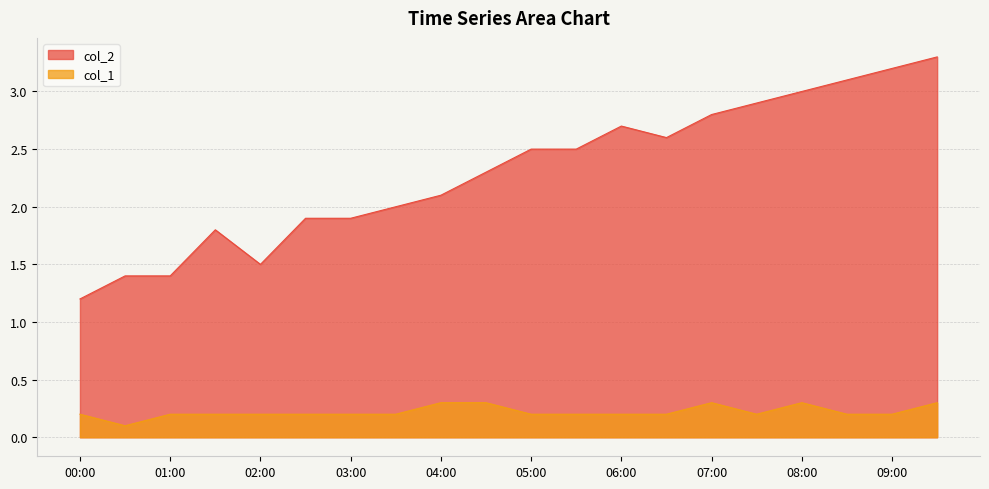

At 08:00, list the series in order from smallest to largest.

col_1, col_2